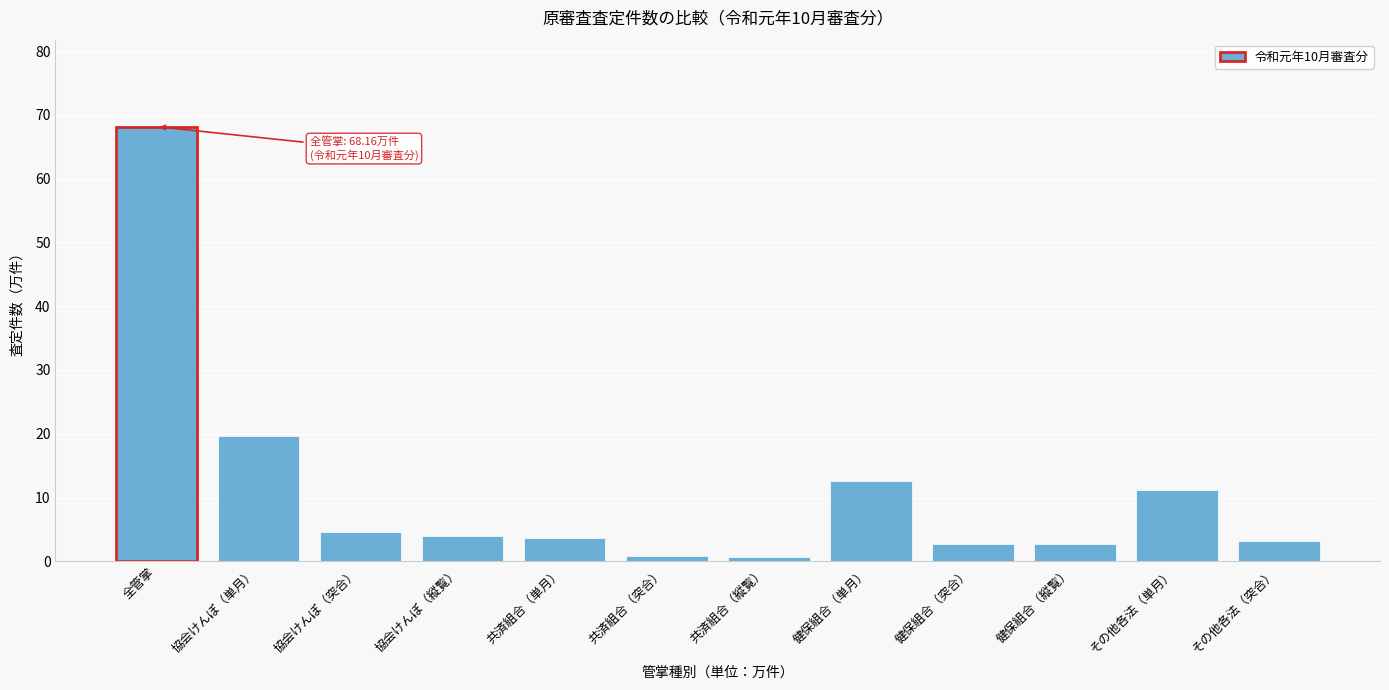

What is the sum of all values?

133.7